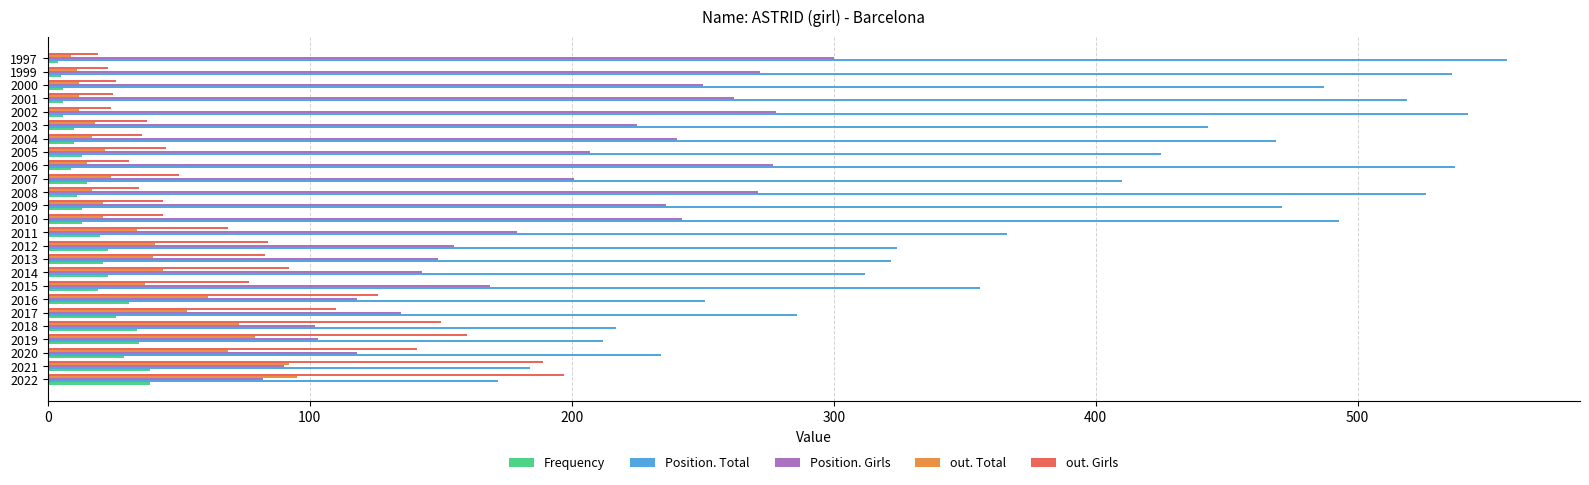

Is the value of Position. Total at 2006 greater than the value of Frequency at 2005?

Yes